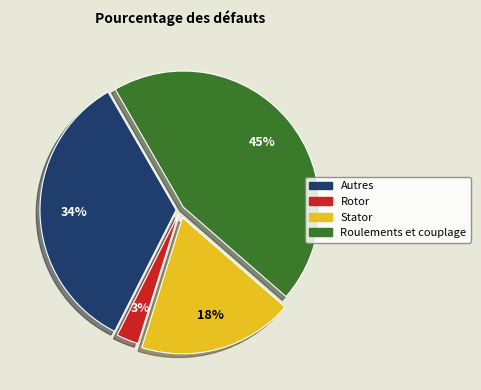

Is there any slice that represents more than half of the pie?

No